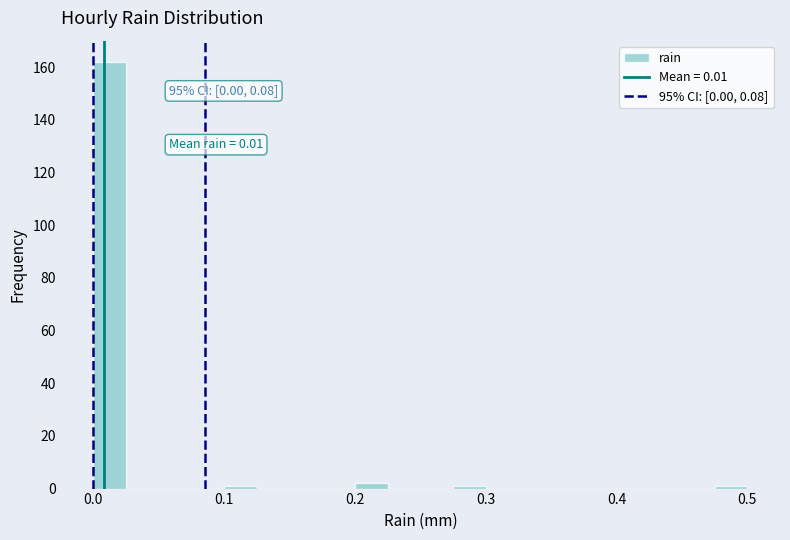

Around what value on the x-axis is the tallest bar? Give the approximate position of its centre, as read against the axis.

0.01